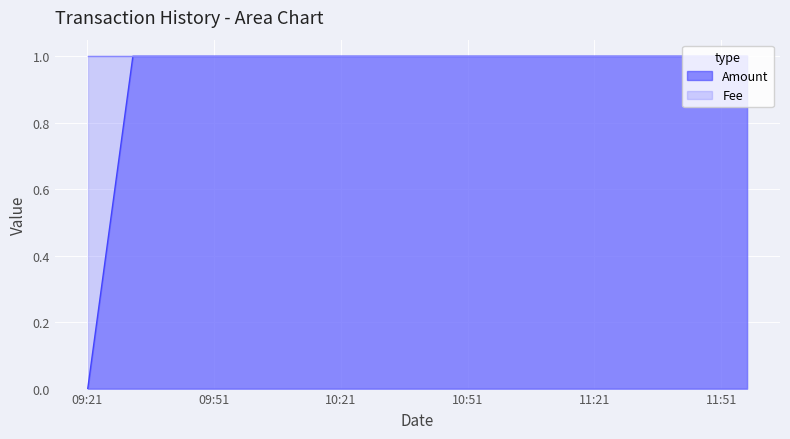

What is the approximate value at 2017-10-11 09:34:25?

1